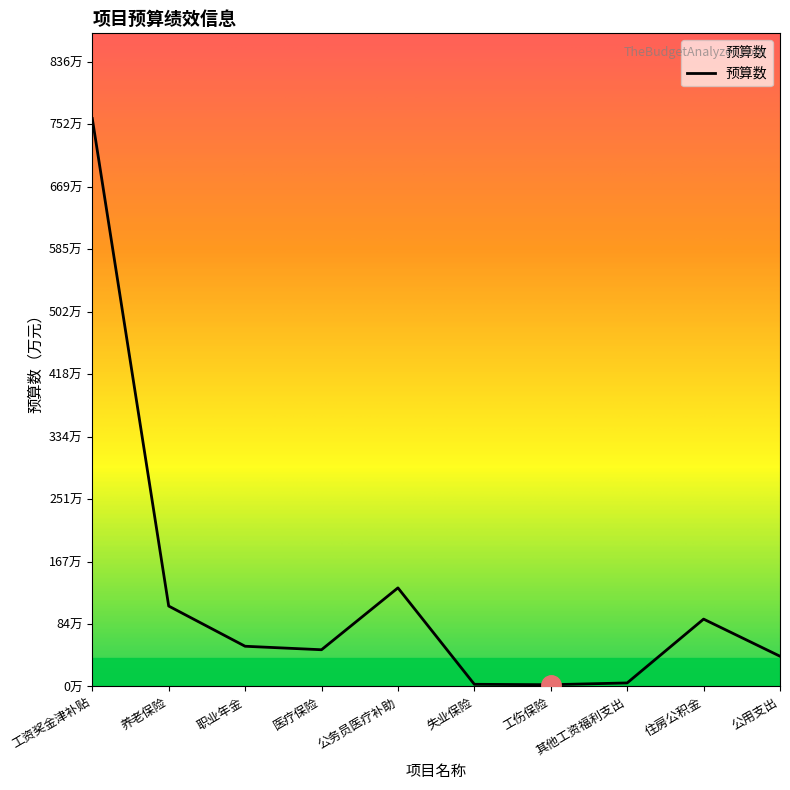

What is the greatest value displayed?

759.9